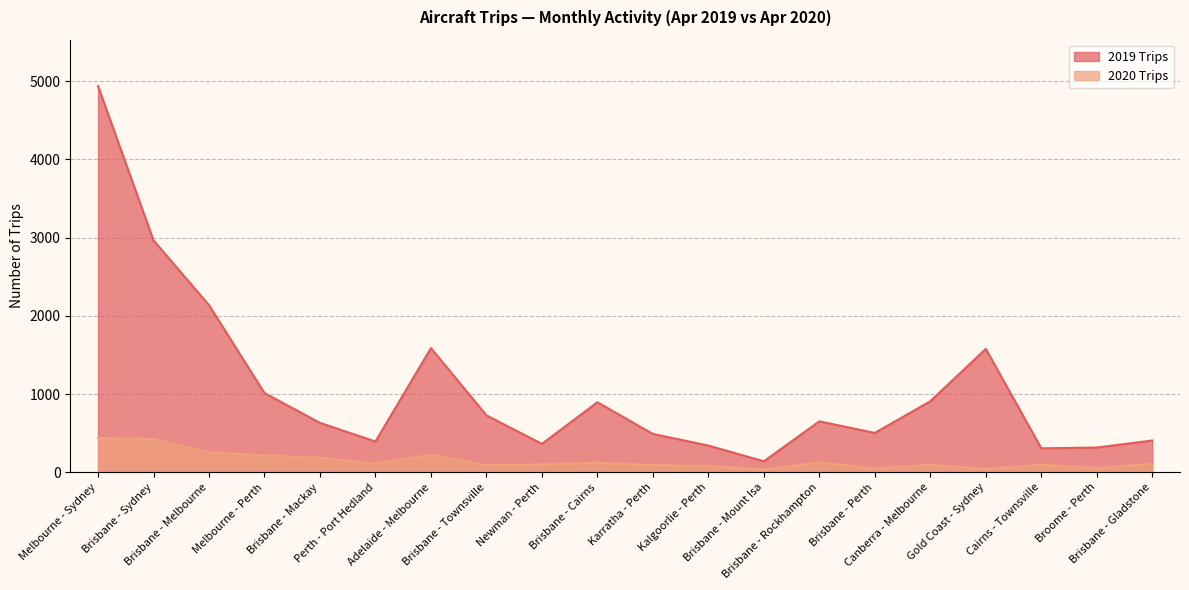

Rank the categories by 2020 Trips value from lowest to highest.

Brisbane - Mount Isa, Gold Coast - Sydney, Brisbane - Perth, Broome - Perth, Kalgoorlie - Perth, Brisbane - Townsville, Karratha - Perth, Canberra - Melbourne, Cairns - Townsville, Newman - Perth, Brisbane - Gladstone, Perth - Port Hedland, Brisbane - Cairns, Brisbane - Rockhampton, Brisbane - Mackay, Melbourne - Perth, Adelaide - Melbourne, Brisbane - Melbourne, Brisbane - Sydney, Melbourne - Sydney